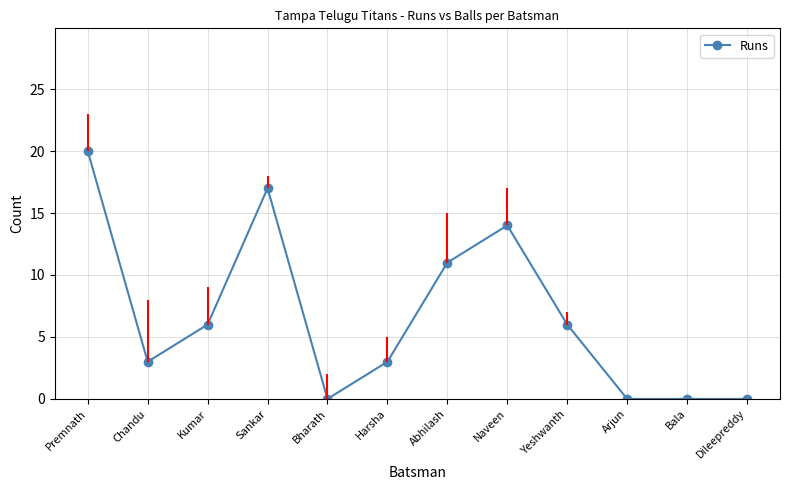

Reading right to left, what are all the values shown in this chart?

0	0	0	6	14	11	3	0	17	6	3	20